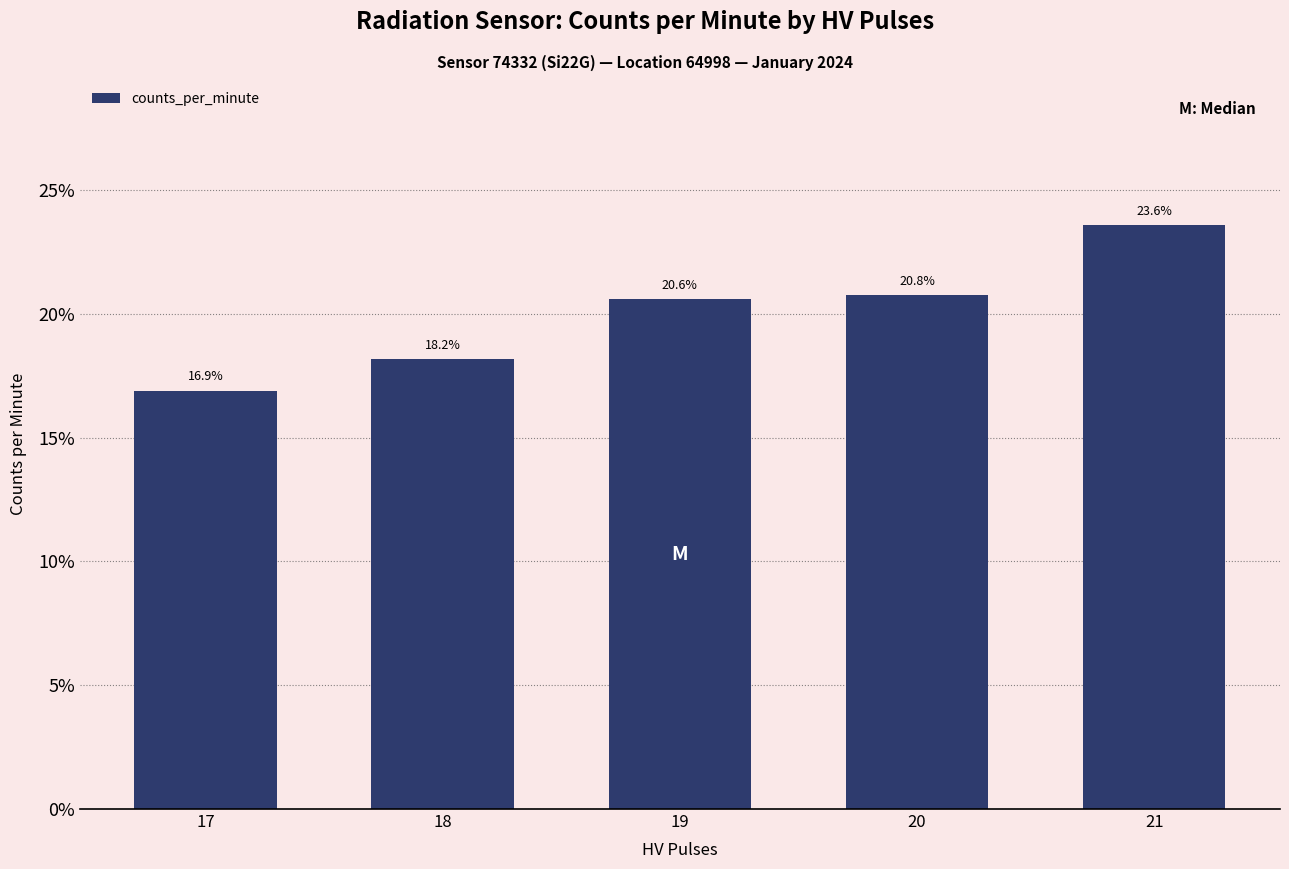

Reading right to left, what are all the values shown in this chart?

21=23.6	20=20.8	19=20.6	18=18.2	17=16.9